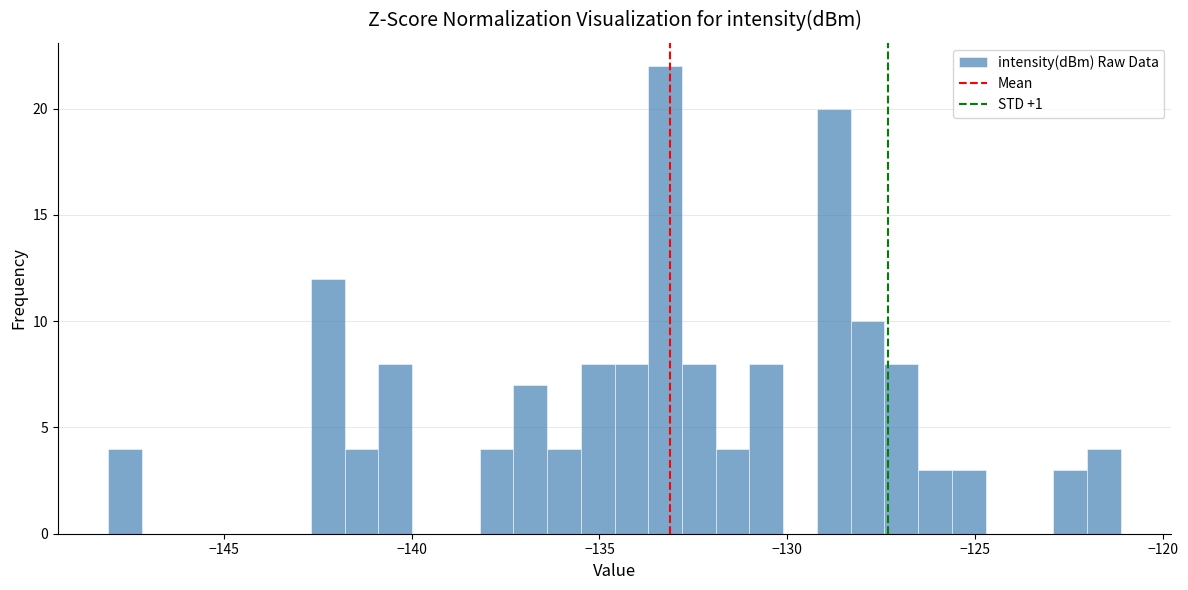

Around what value on the x-axis is the tallest bar? Give the approximate position of its centre, as read against the axis.

-133.5